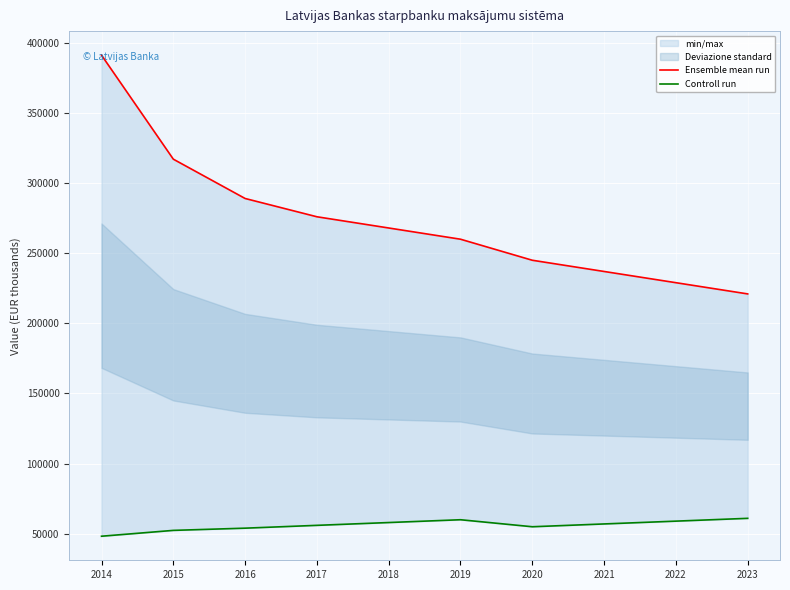

Between 2020 and 2015, which is larger?

2015